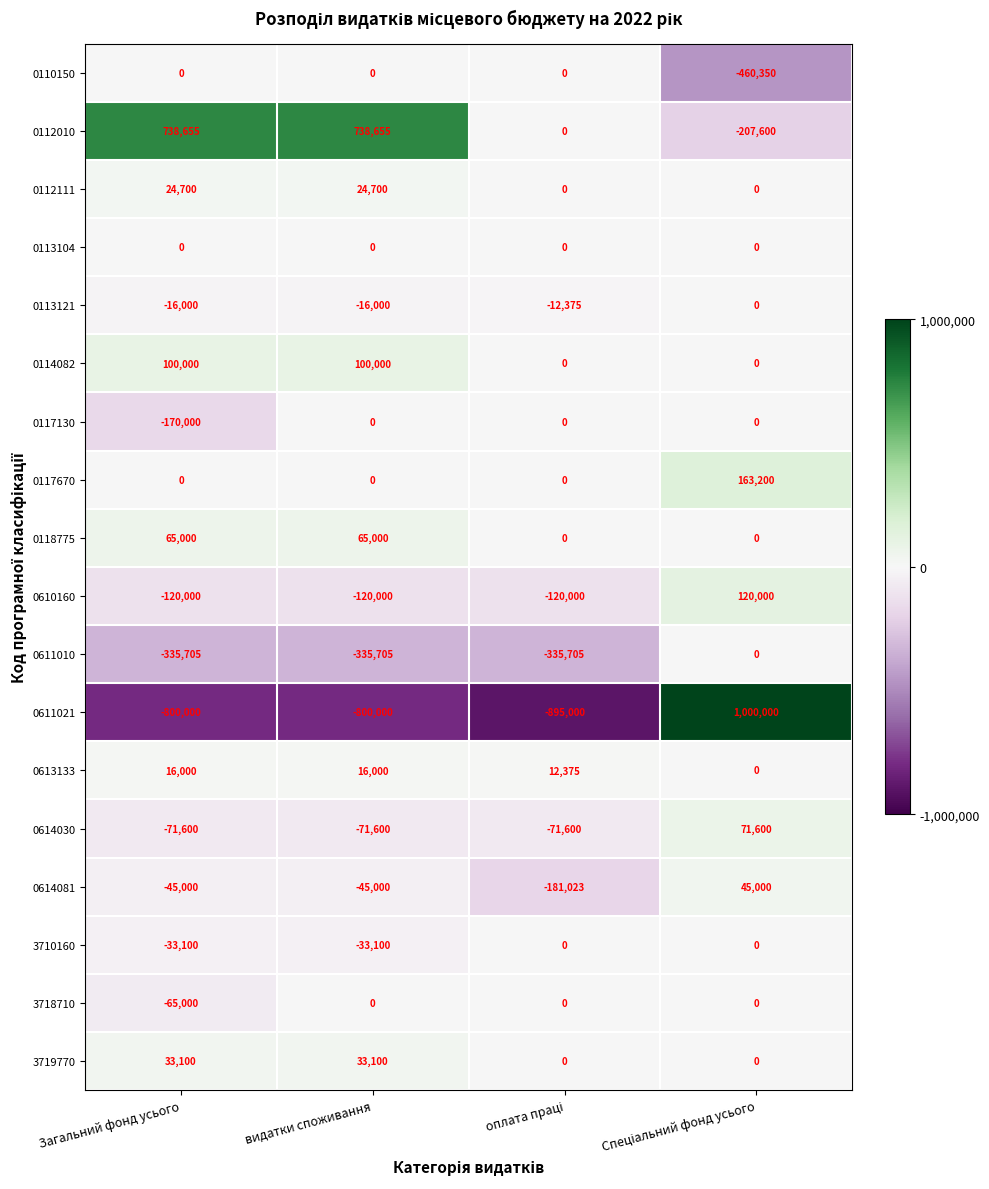

The value of 0118775 at видатки споживання is 65000. True or false?

True